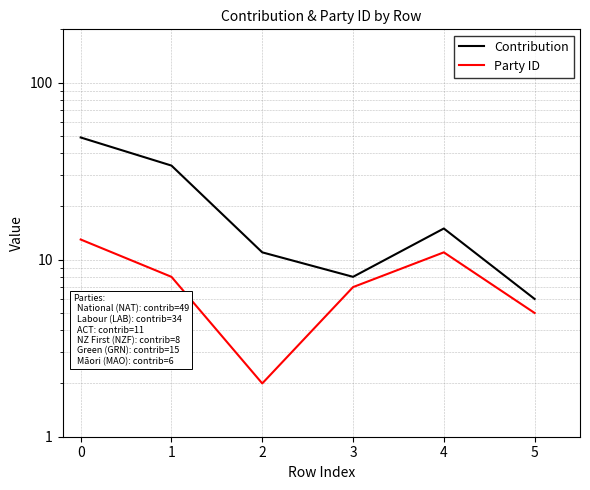

True or false: Party ID and Contribution intersect in this chart.

False